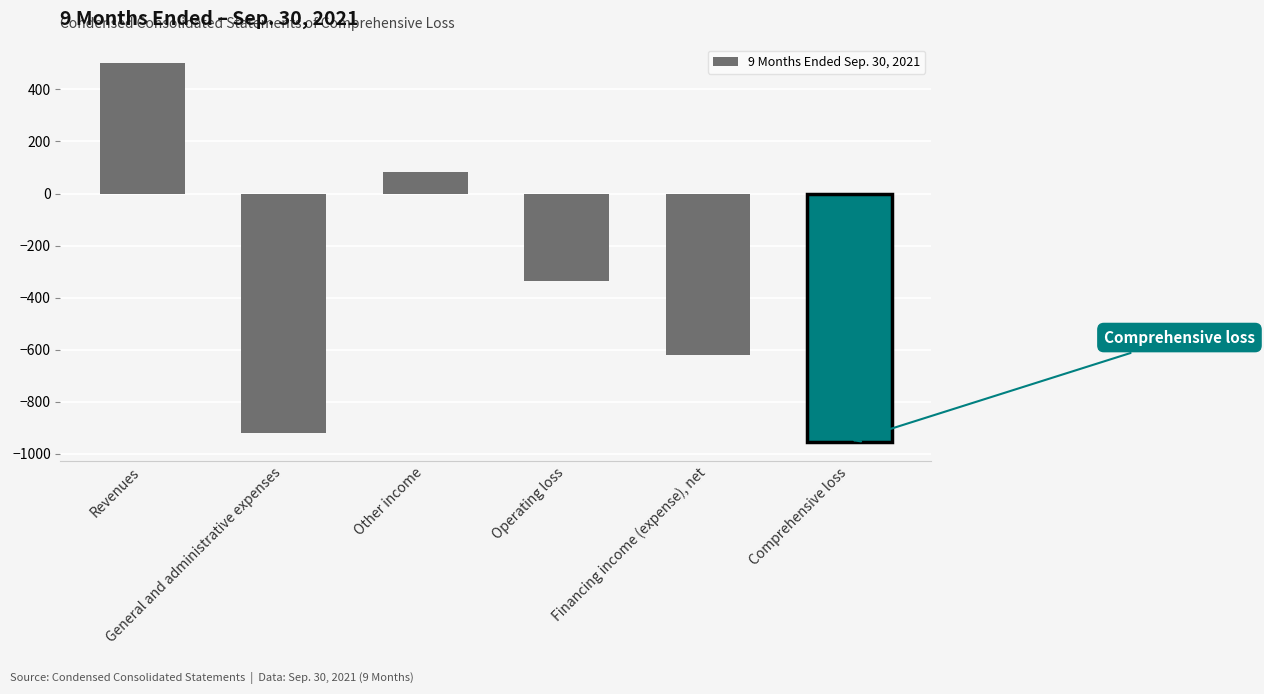

True or false: the data shows -1522 at Comprehensive loss.

False